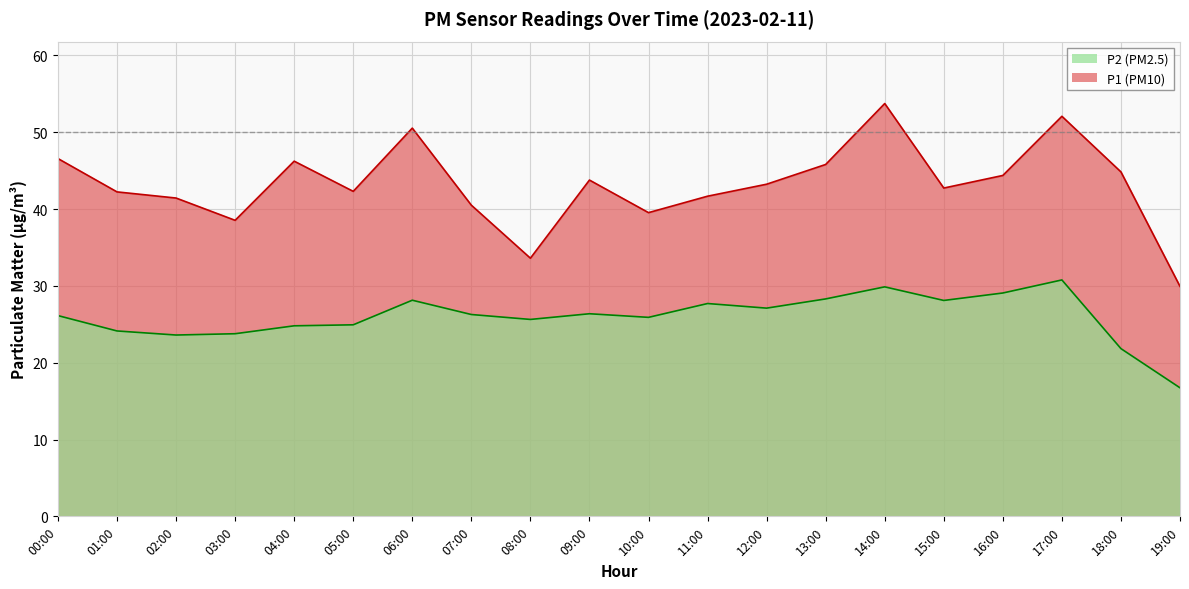

What position from the right is 18:00?

2